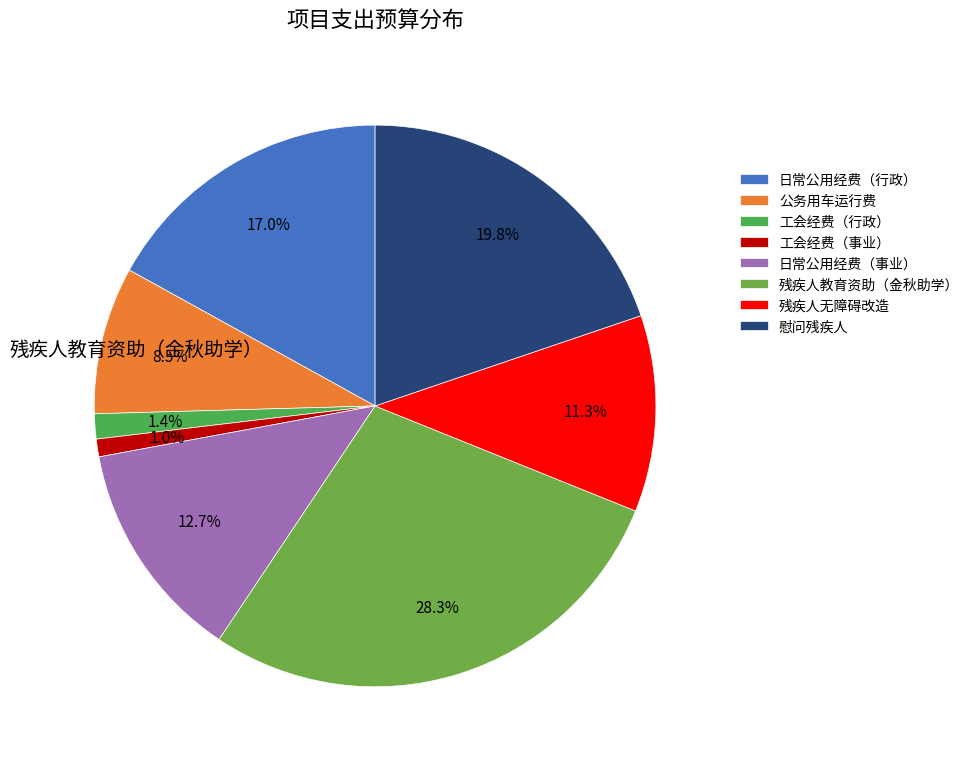

The 工会经费（事业） slice represents 1% of the pie. True or false?

True